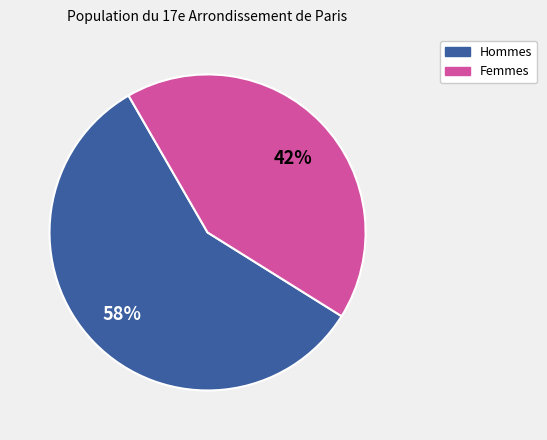

Does any single category account for the majority?

Yes